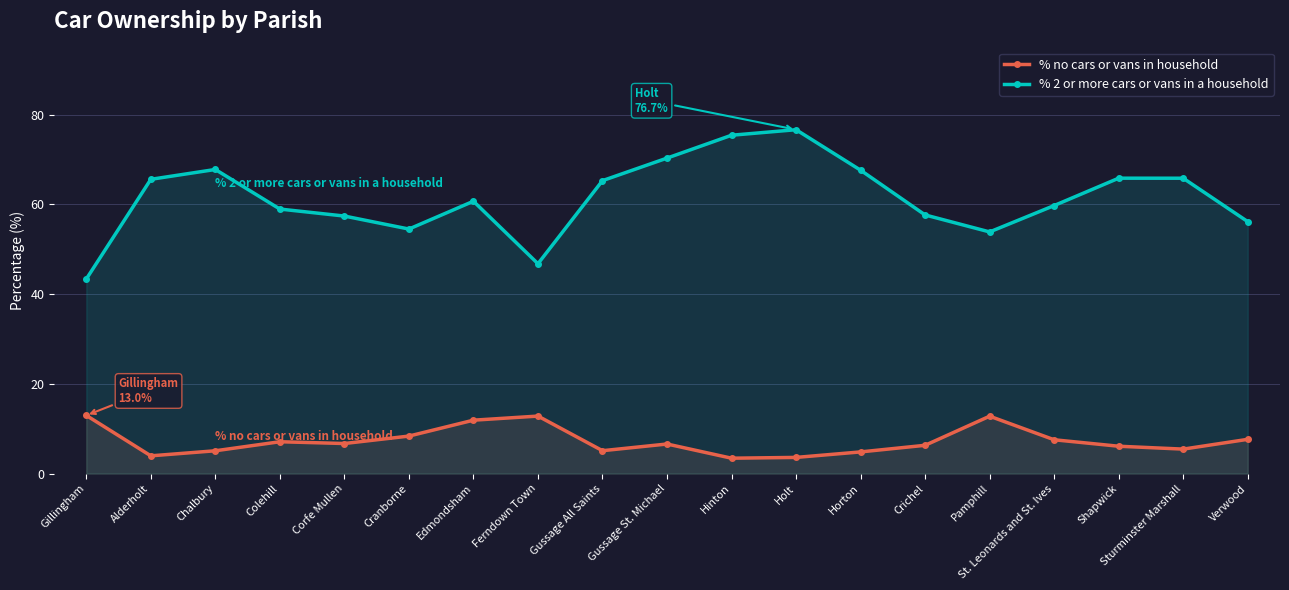

How many values in the % 2 or more cars or vans in a household series exceed 60?

10